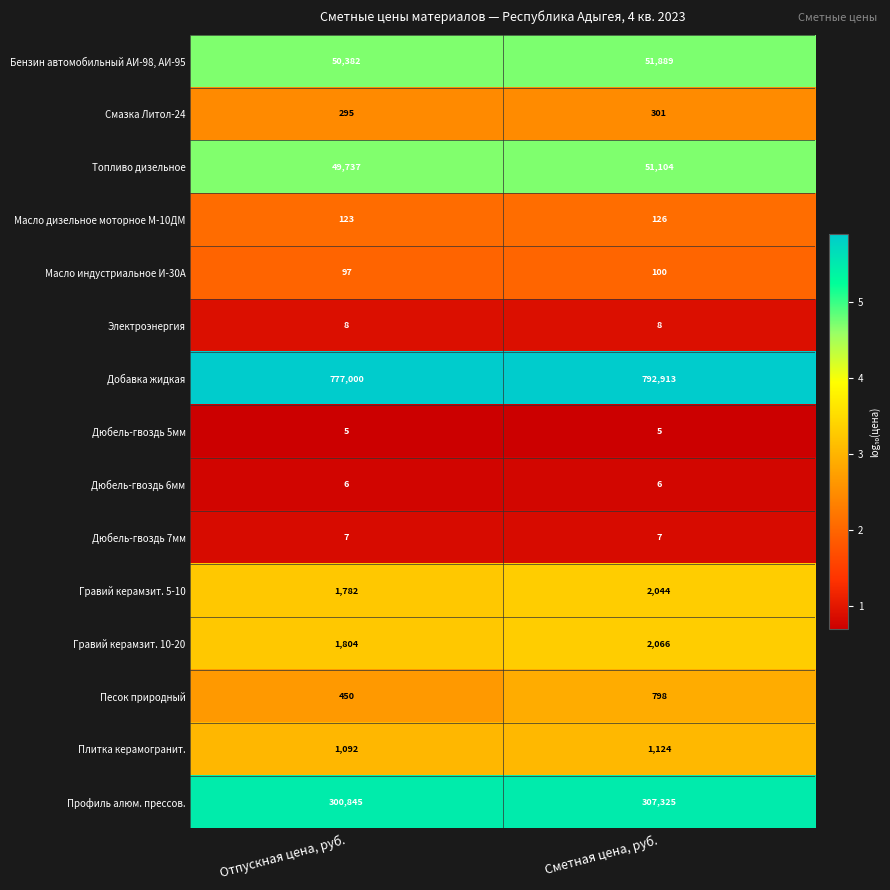

What value does the Смазка Литол-24 series have at Отпускная цена, руб.?

295